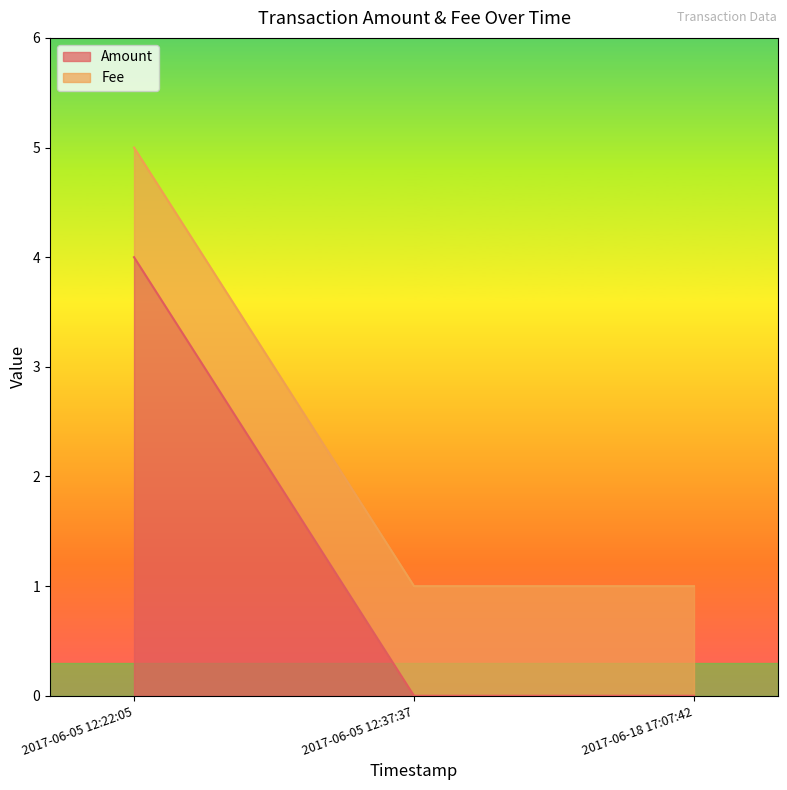

How many series are shown in this chart?

2